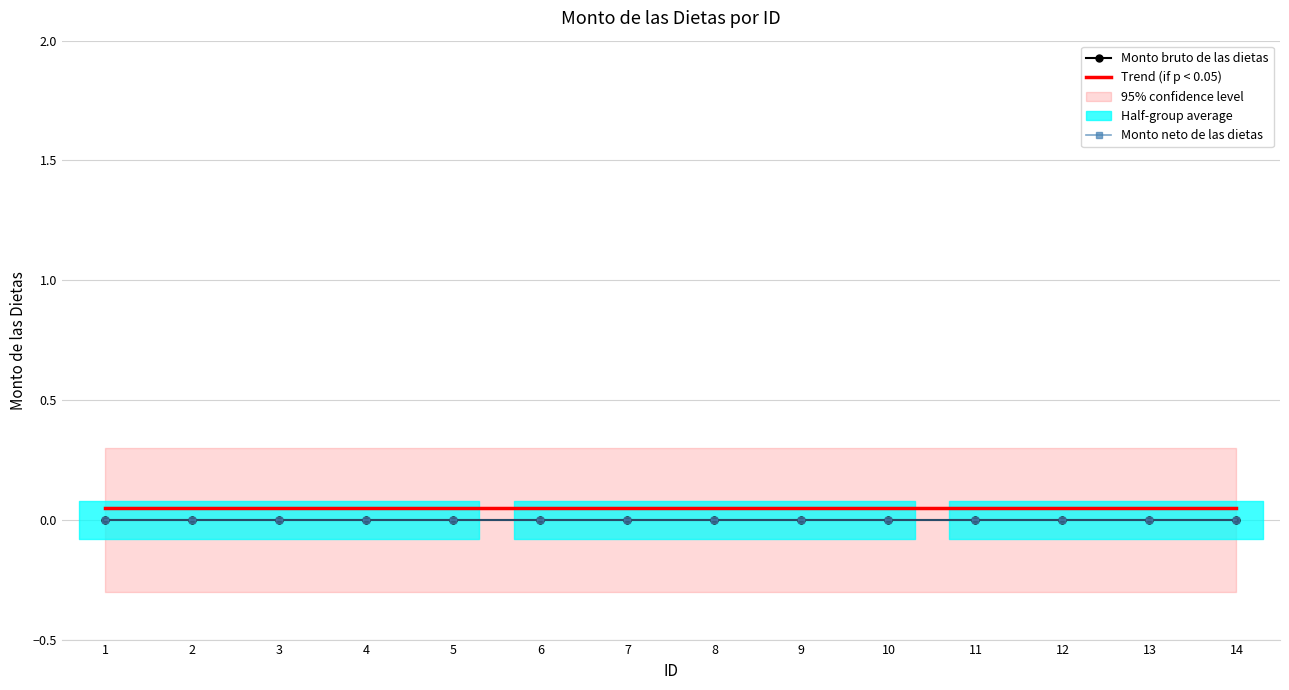

List the labels in order of Monto bruto de las dietas value, largest first.

1, 2, 3, 4, 5, 6, 7, 8, 9, 10, 11, 12, 13, 14